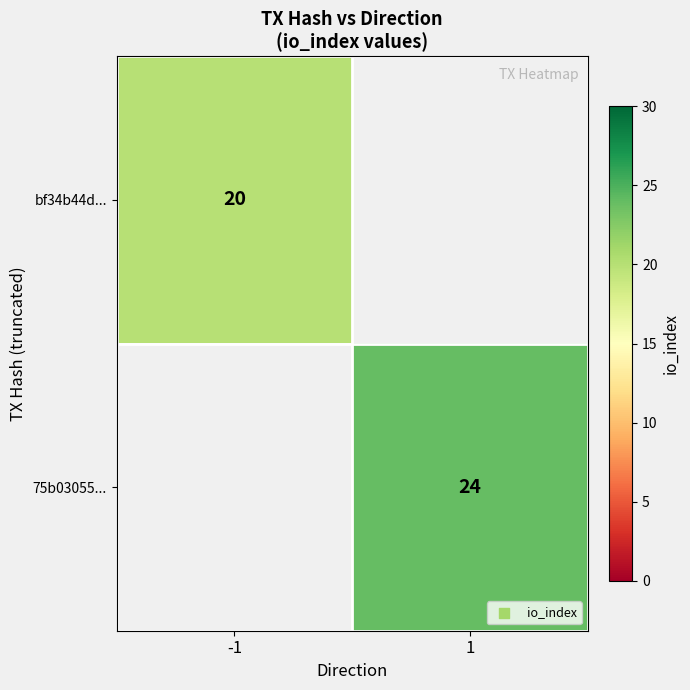

True or false: bf34b44d... has a value of 6.0 at -1.

False